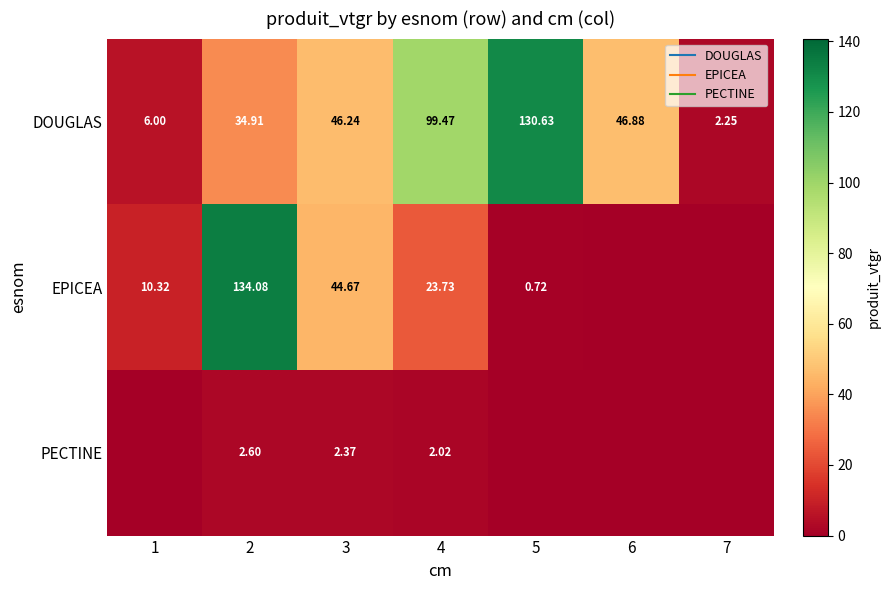

How many values in the DOUGLAS series are below 46?

3